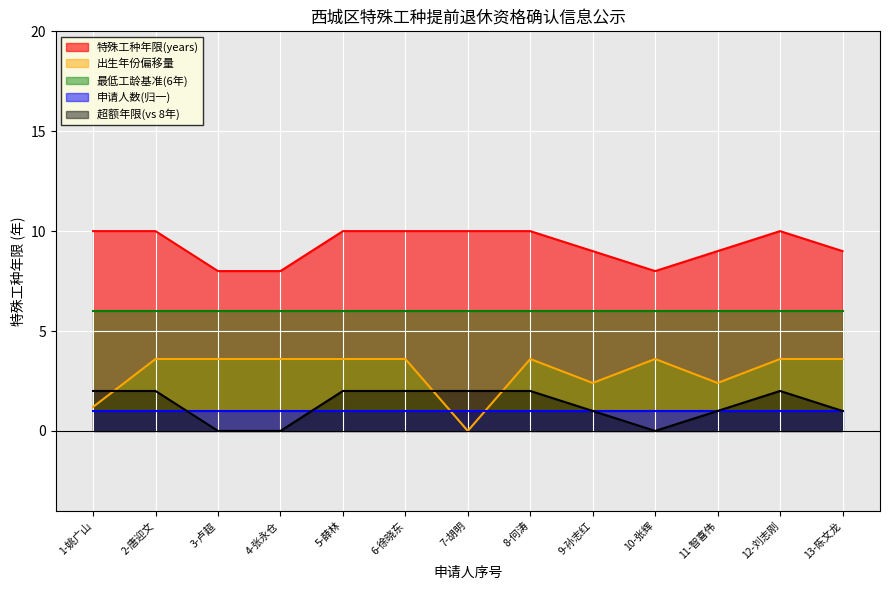

Rank the categories by value from lowest to highest.

3-卢超, 4-张永仓, 10-张辉, 9-孙志红, 11-智喜伟, 13-陈文龙, 1-姚广山, 2-唐迎文, 5-薛林, 6-徐晓东, 7-胡明, 8-何涛, 12-刘志刚